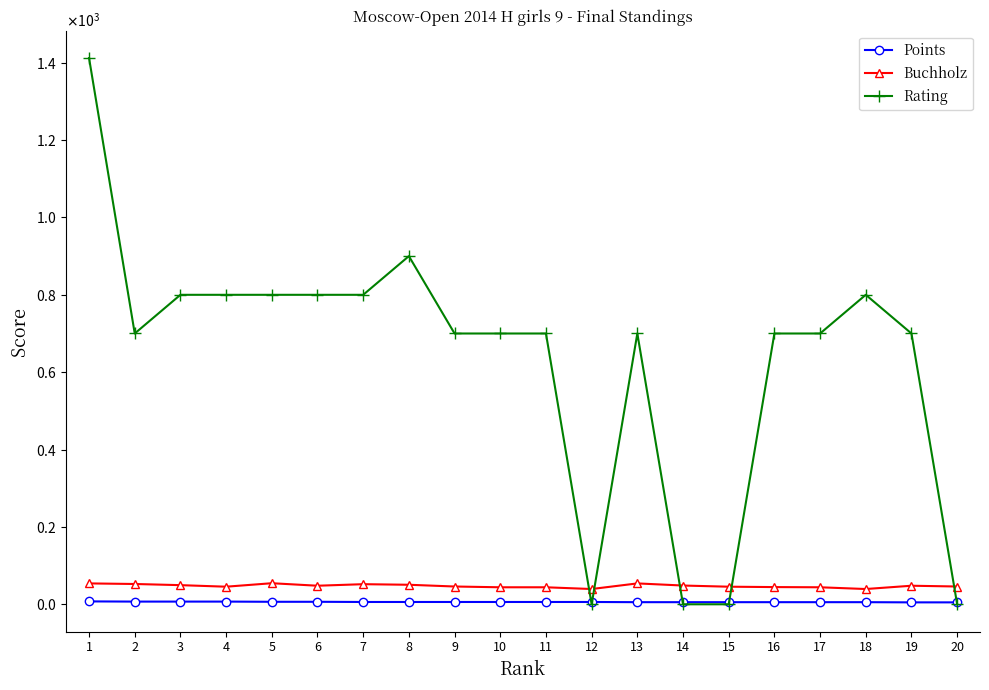

Which series ends up on top after the final intersection of Rating and Points?

Points